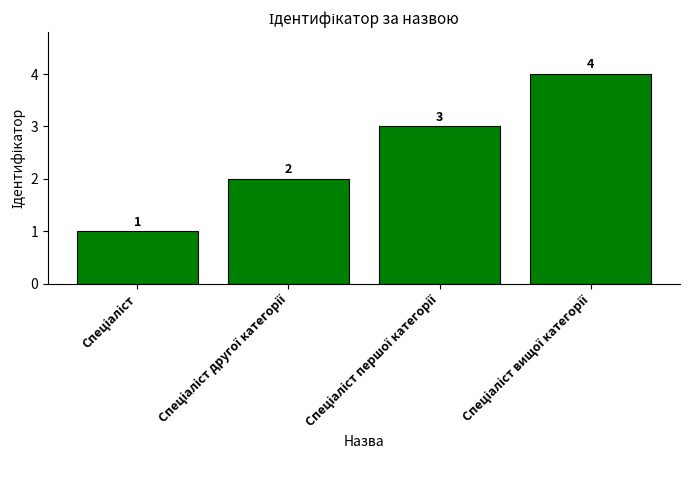

Count the values in the range 2 to 4.

3